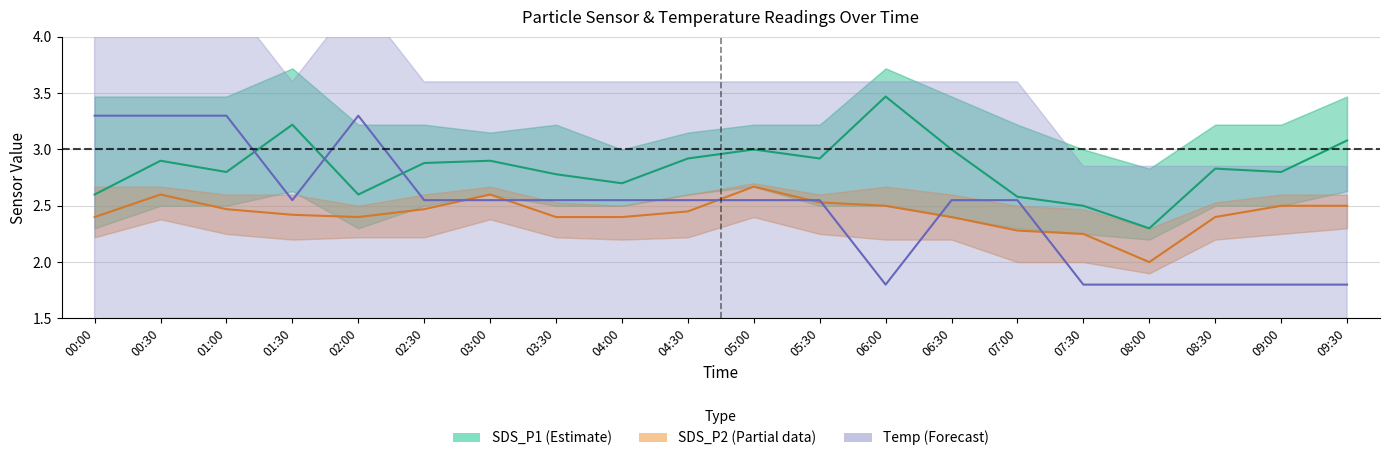

What is the approximate value of Temp (Forecast) at 04:00?

2.6